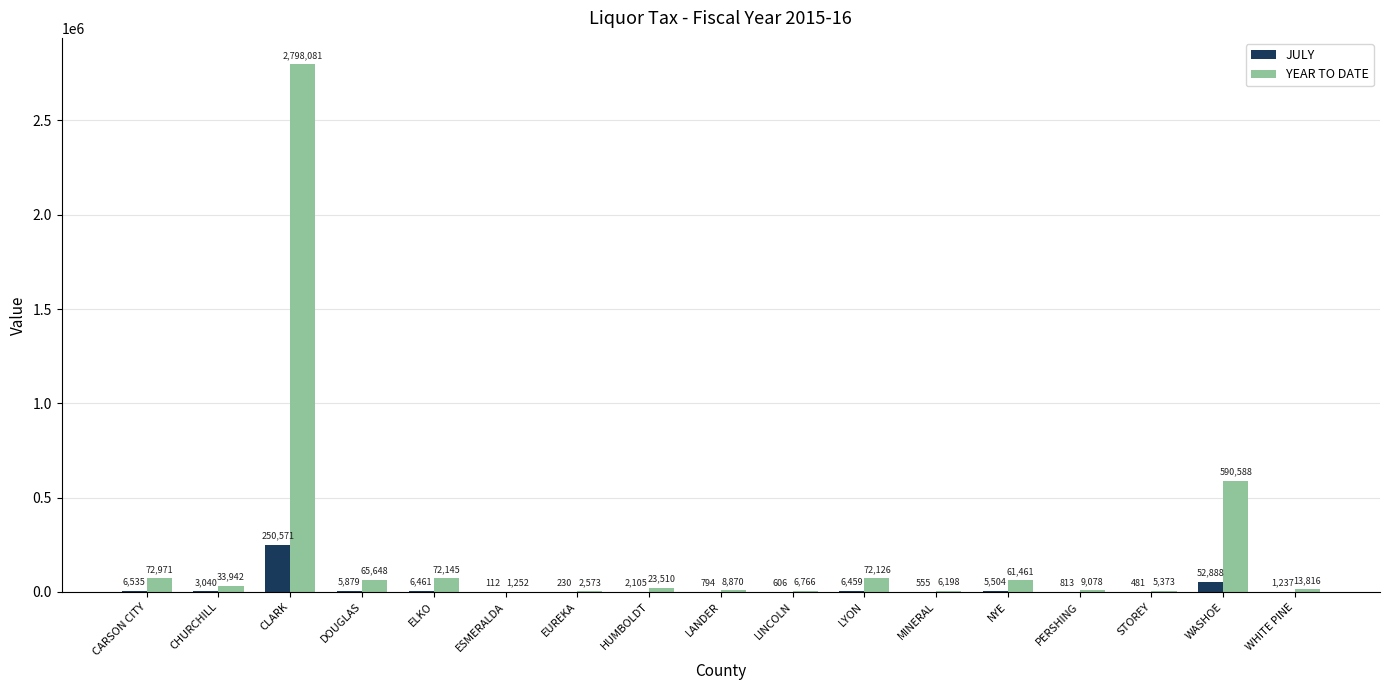

Between CARSON CITY and WASHOE, which series saw the biggest shift?

YEAR TO DATE